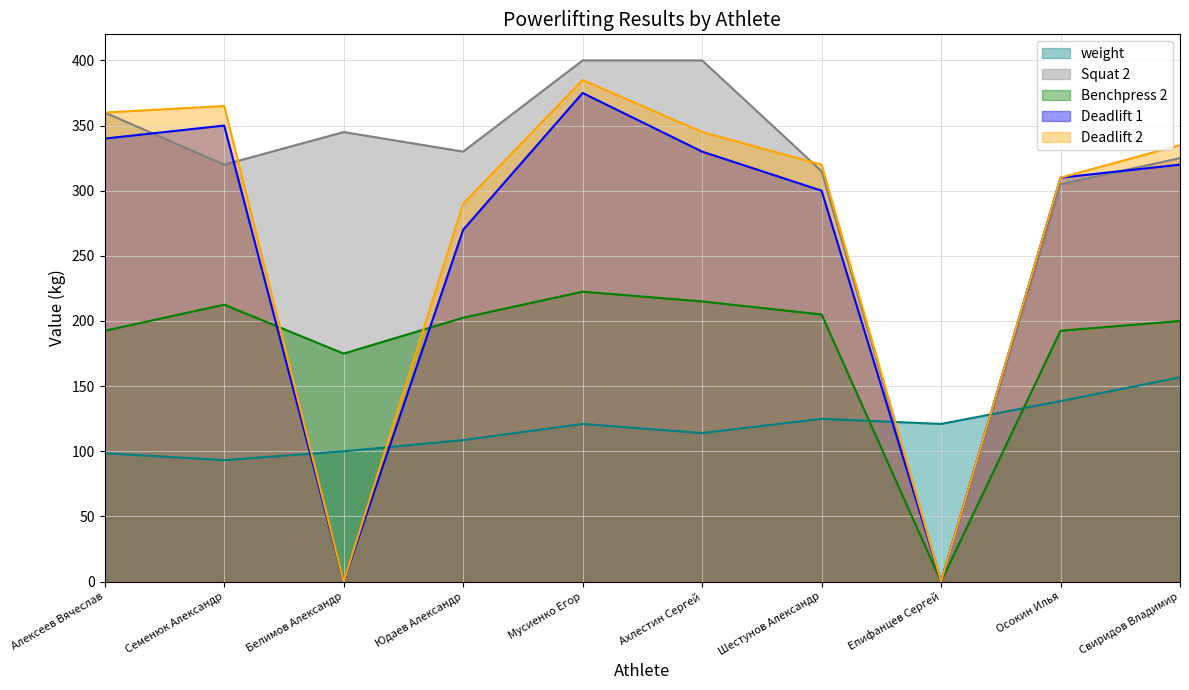

Which series has the widest spread of values?

Squat 2